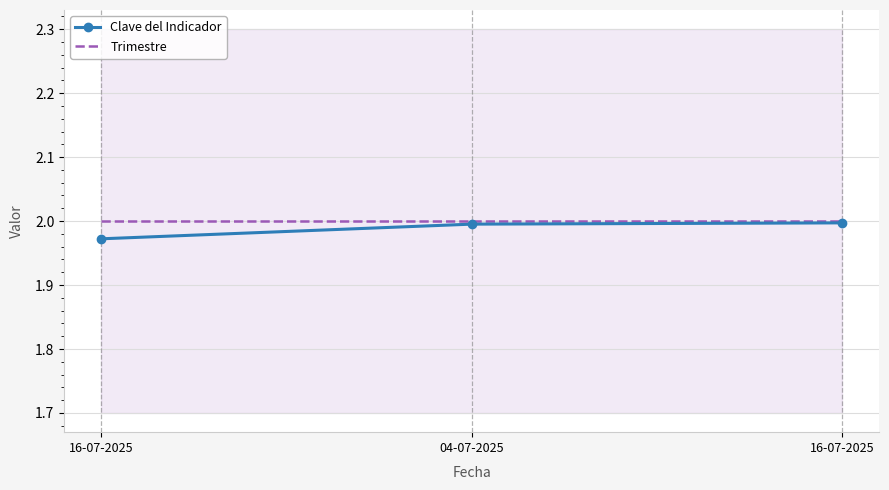

At which category is the sum across all series the highest?

16-07-2025